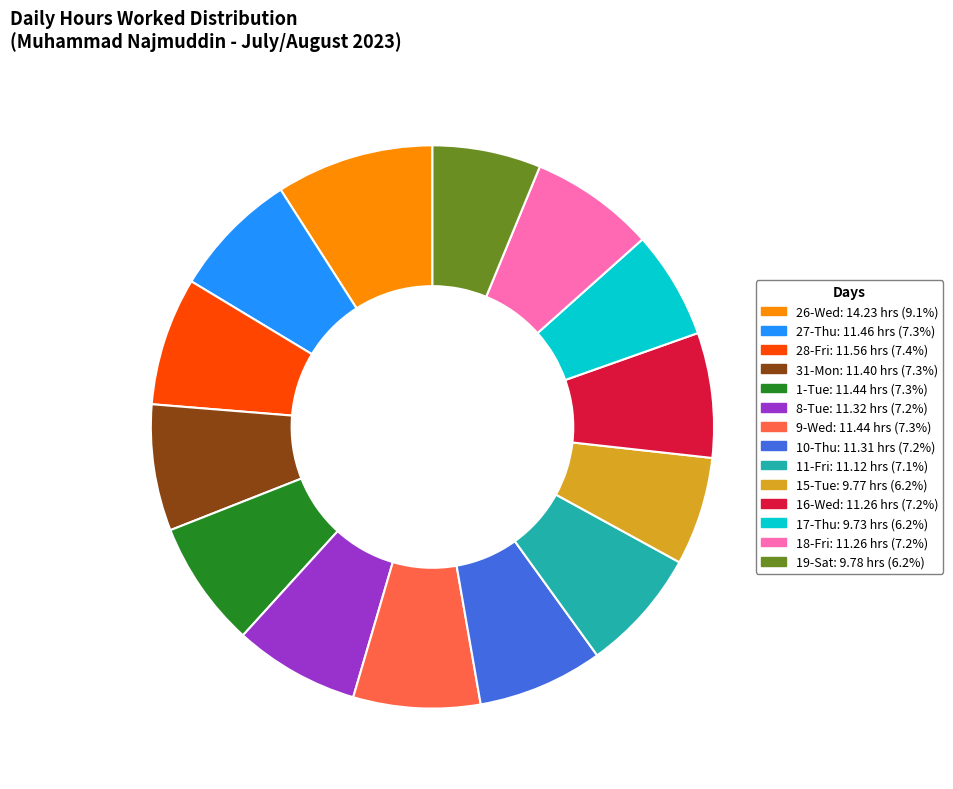

Combined, do 1-Tue and 26-Wed account for over 50%?

No